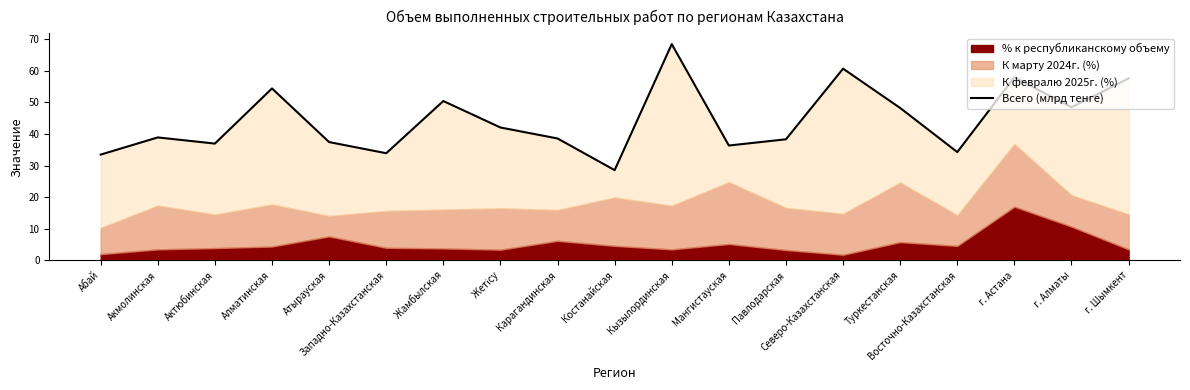

At which category does the data reach its first local valley?

Актюбинская